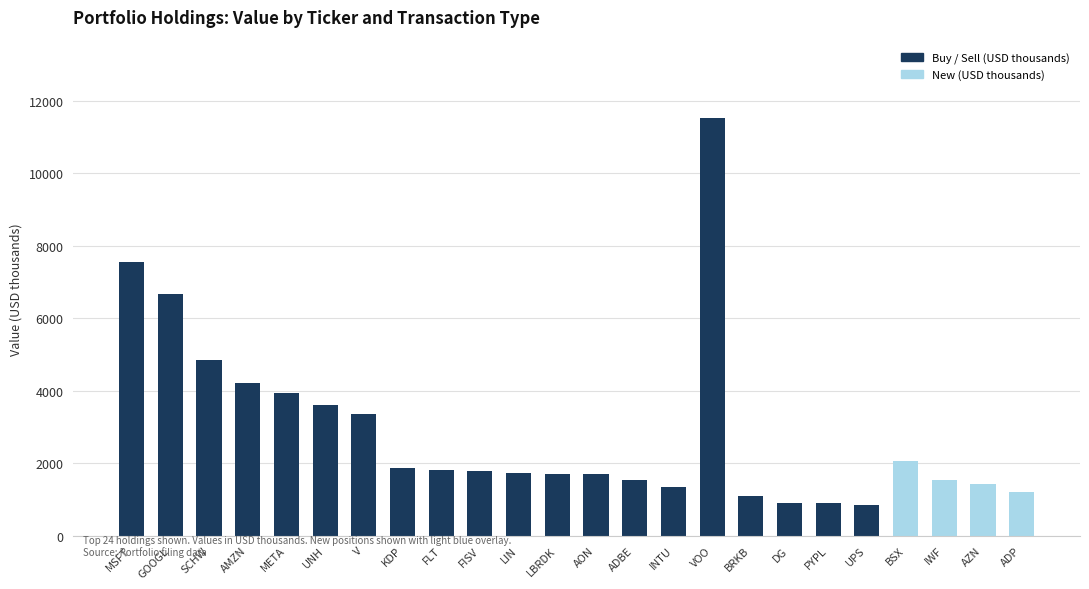

What is the value of the Buy / Sell (USD thousands) bar at the 16th from the left?

11536